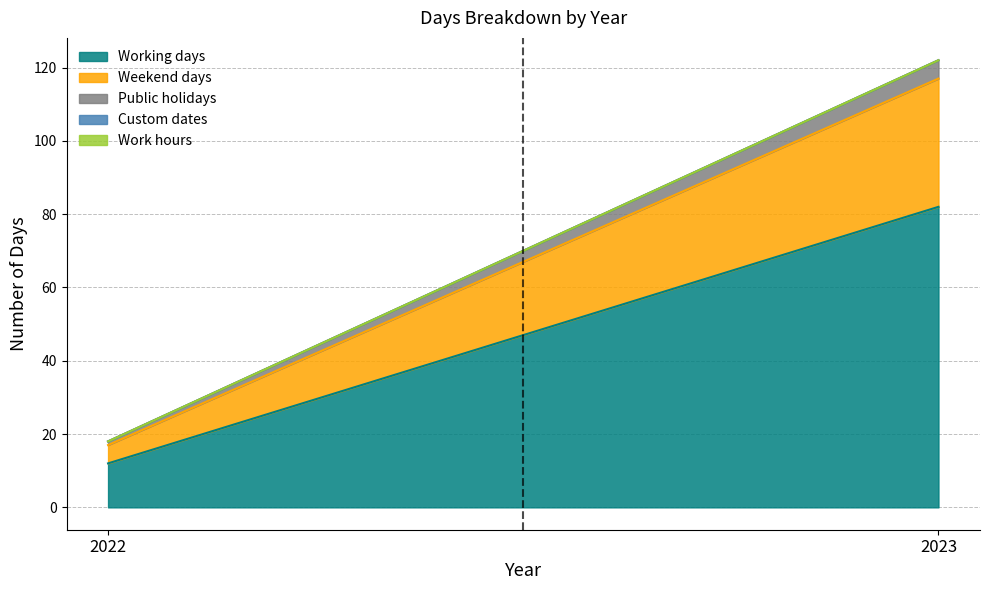

Which series has the largest total across all categories?

Working days